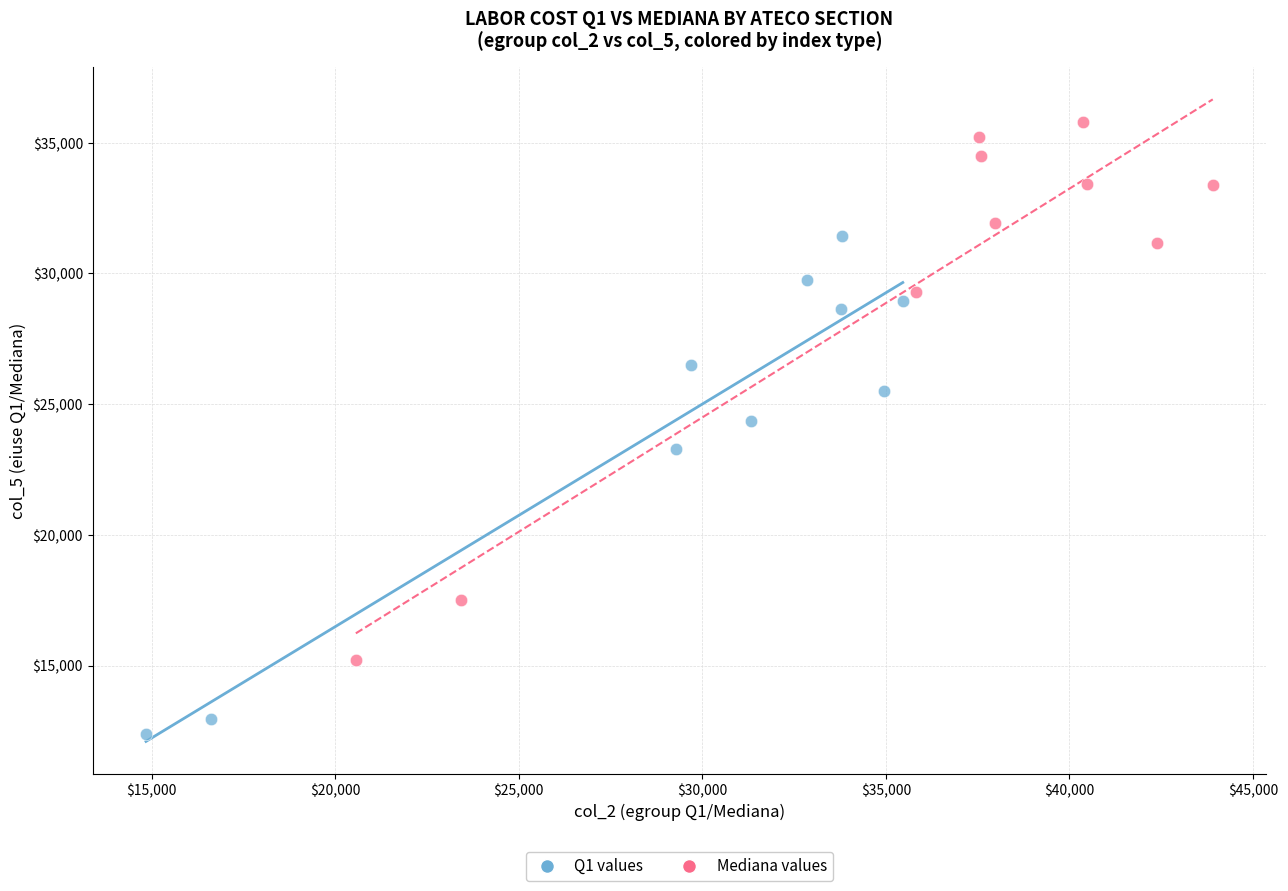

Which series reaches the maximum Y coordinate?

Mediana values